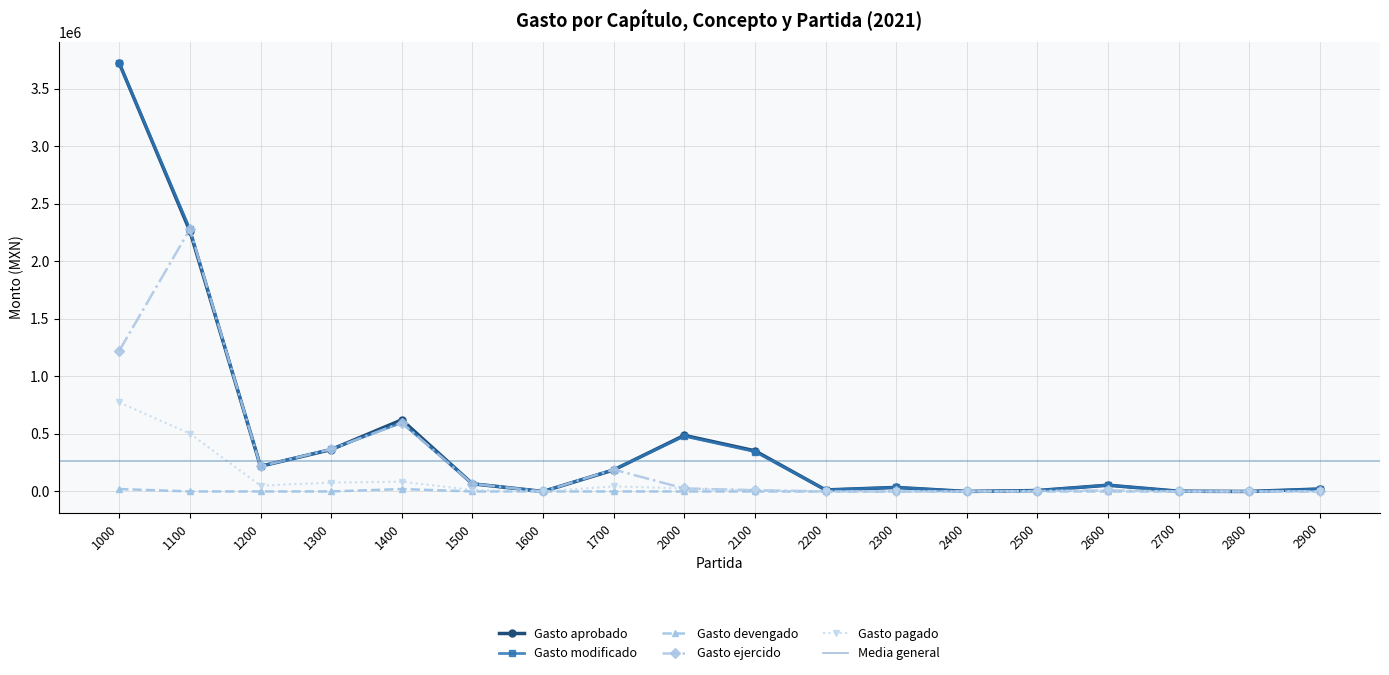

Is the value of Gasto aprobado at 2000 greater than the value of Gasto pagado at 1500?

Yes